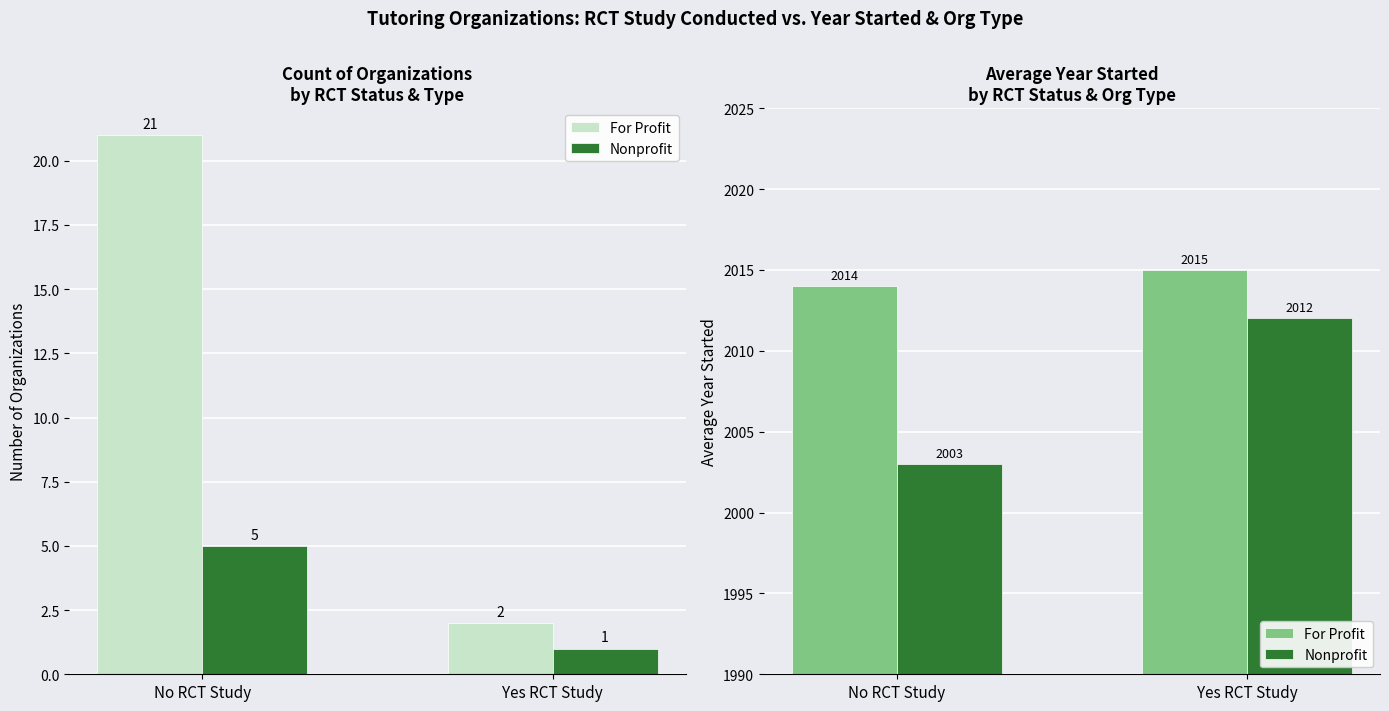

What is the total value across all series at Yes RCT Study?

4027